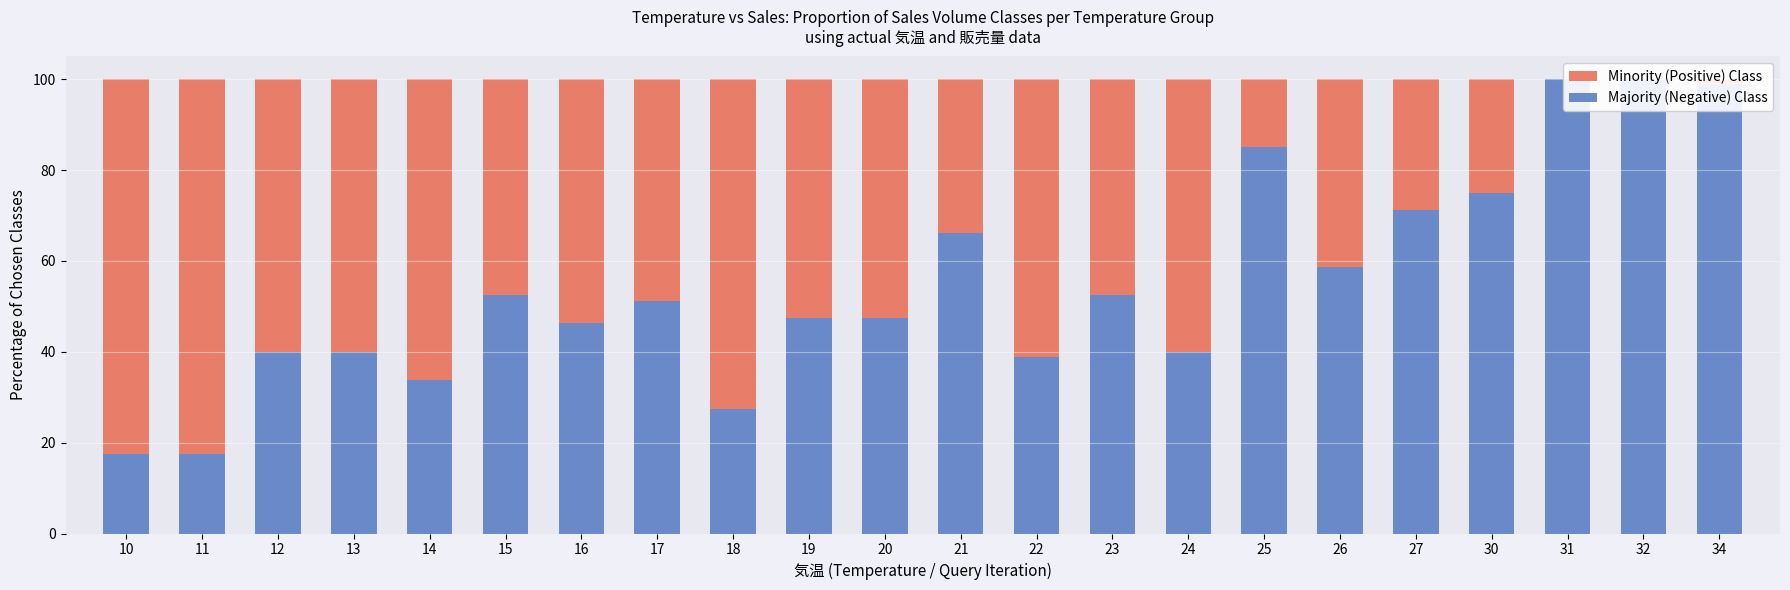

How many distinct data groups are displayed?

2